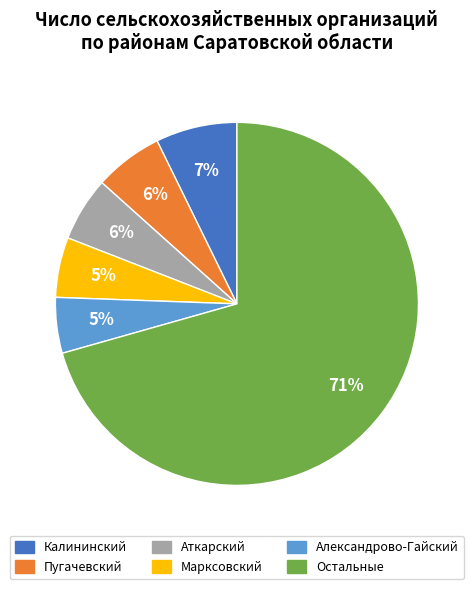

Is there any slice that represents more than half of the pie?

Yes